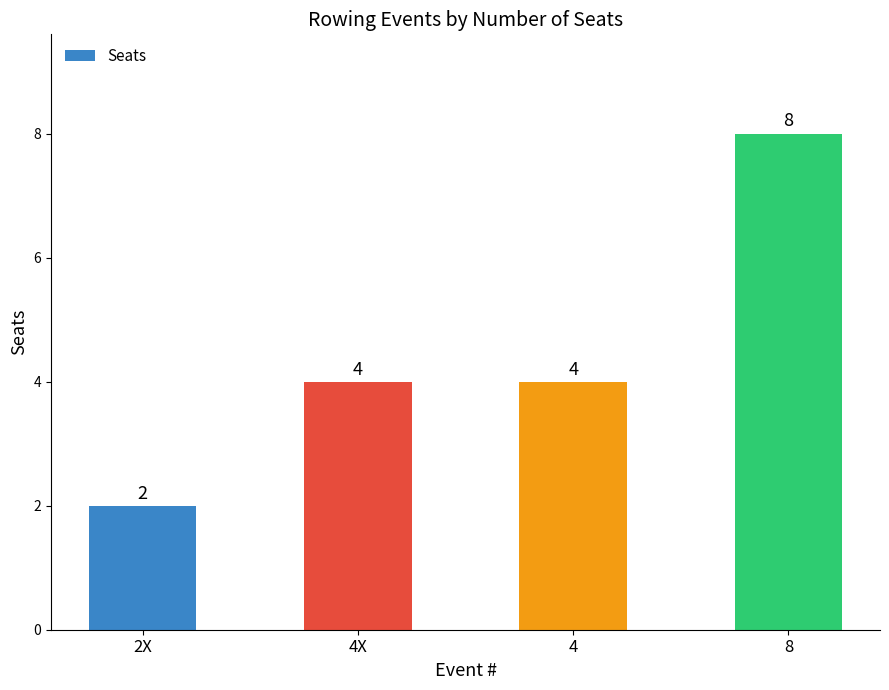

What is the difference between the second highest and minimum values?

2